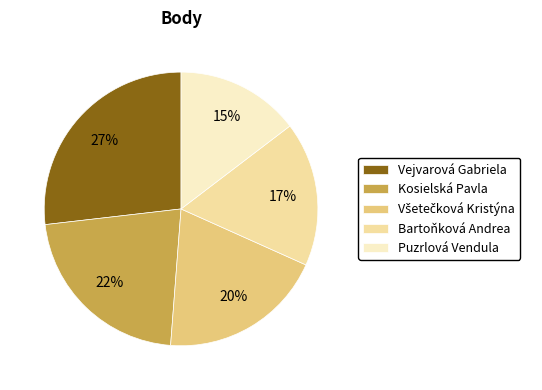

Count the number of slices in the pie.

5